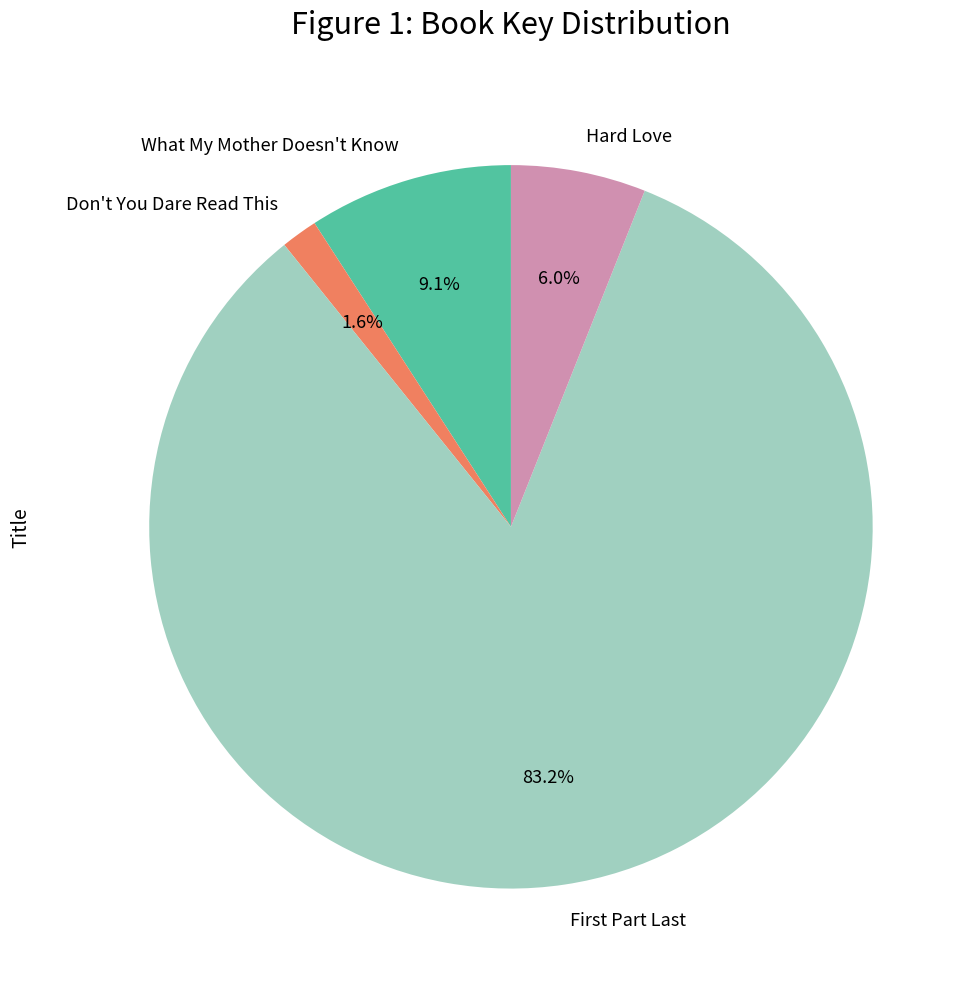

To the nearest percent, what is the difference between the Hard Love and What My Mother Doesn't Know slice percentages?

3%